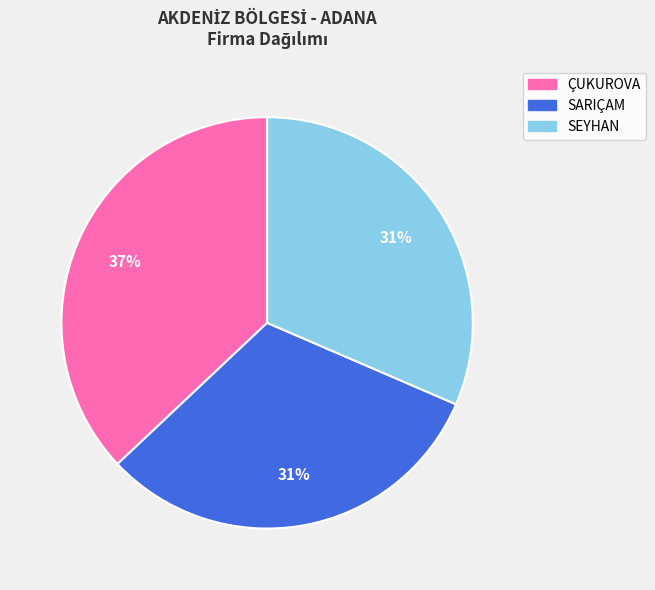

Does SEYHAN account for over 50% of the chart?

No